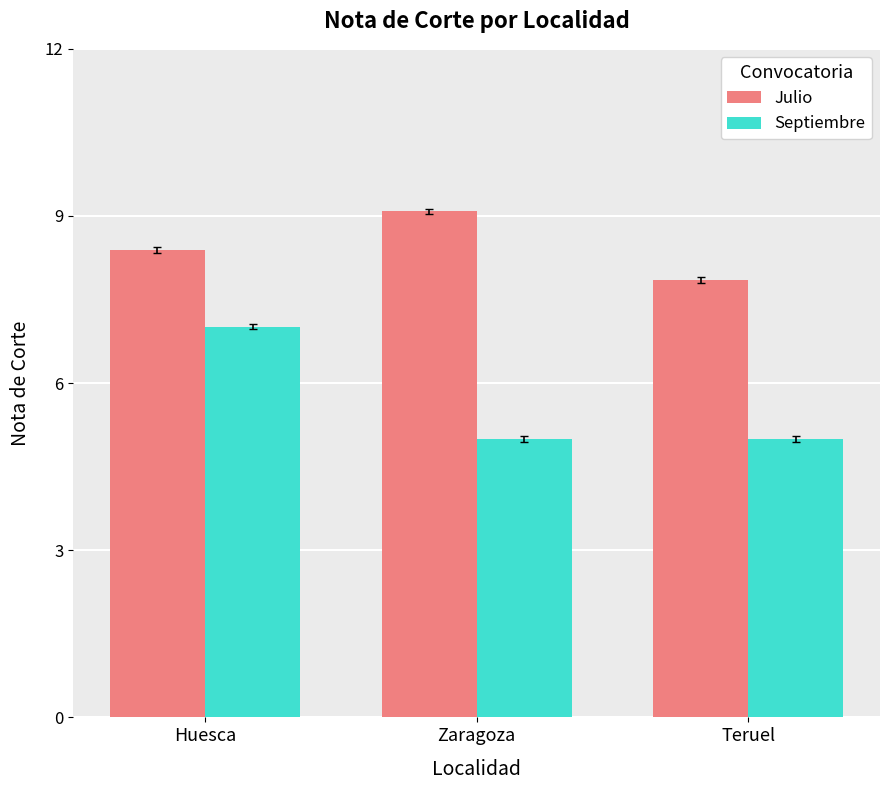

What is the approximate value of Septiembre at Zaragoza?

5.0